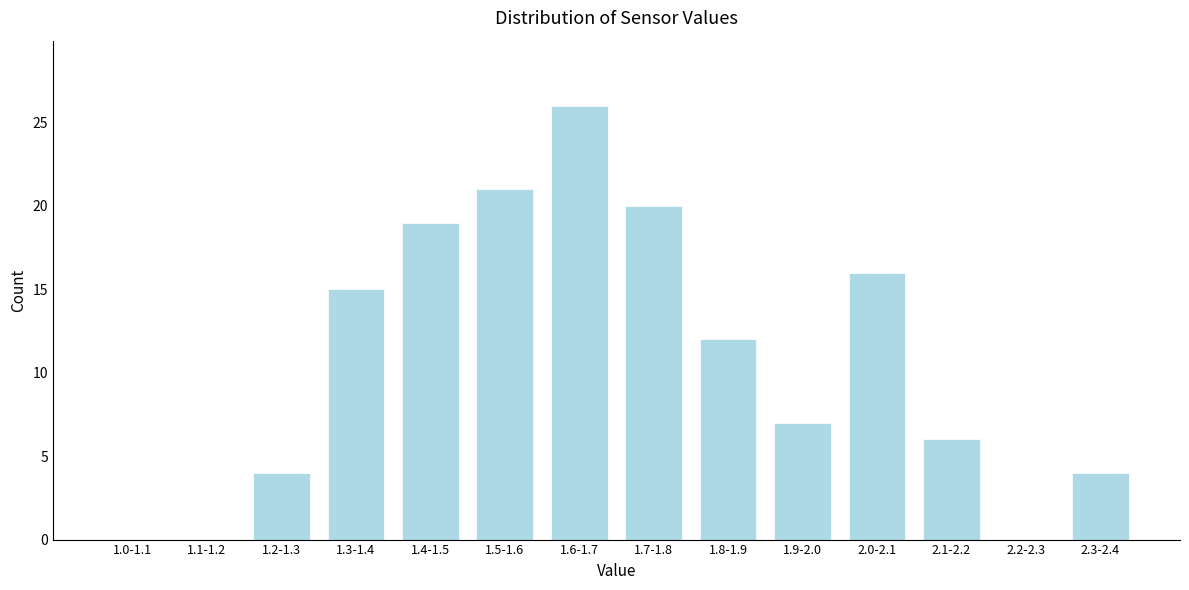

Reading left to right, extract all data points from this chart.

1.0-1.1=0	1.1-1.2=0	1.2-1.3=4	1.3-1.4=15	1.4-1.5=19	1.5-1.6=21	1.6-1.7=26	1.7-1.8=20	1.8-1.9=12	1.9-2.0=7	2.0-2.1=16	2.1-2.2=6	2.2-2.3=0	2.3-2.4=4